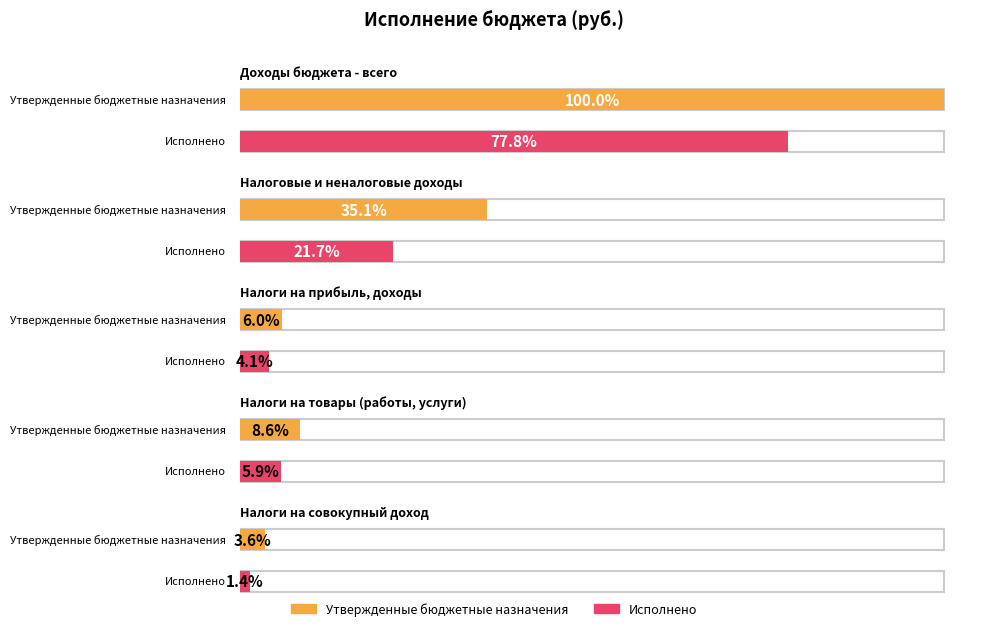

Is it true that Исполнено equals 10438473.4 at Доходы бюджета - всего?

True